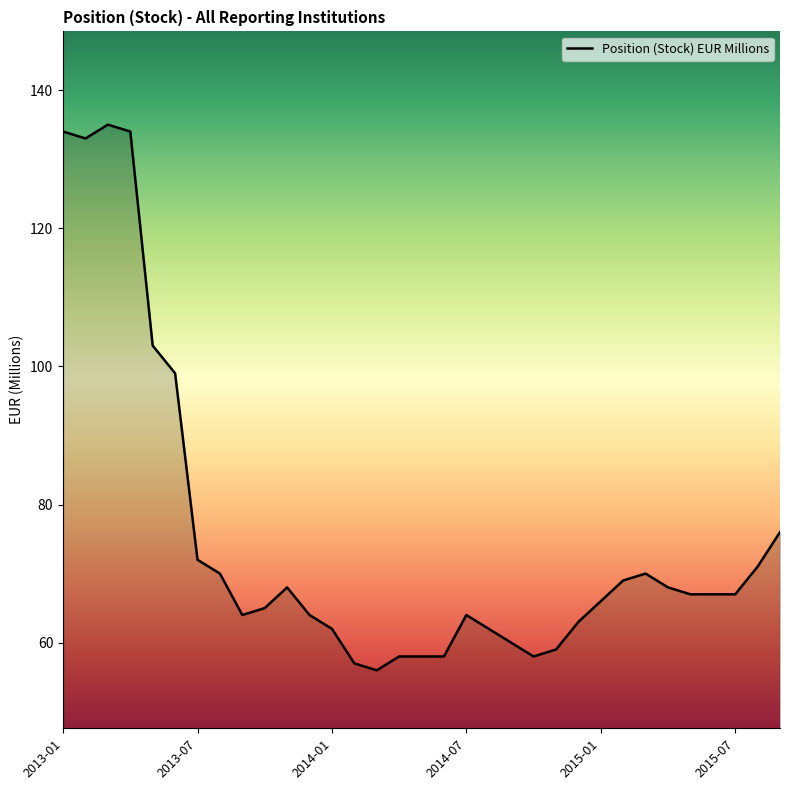

What is the greatest value displayed?

135